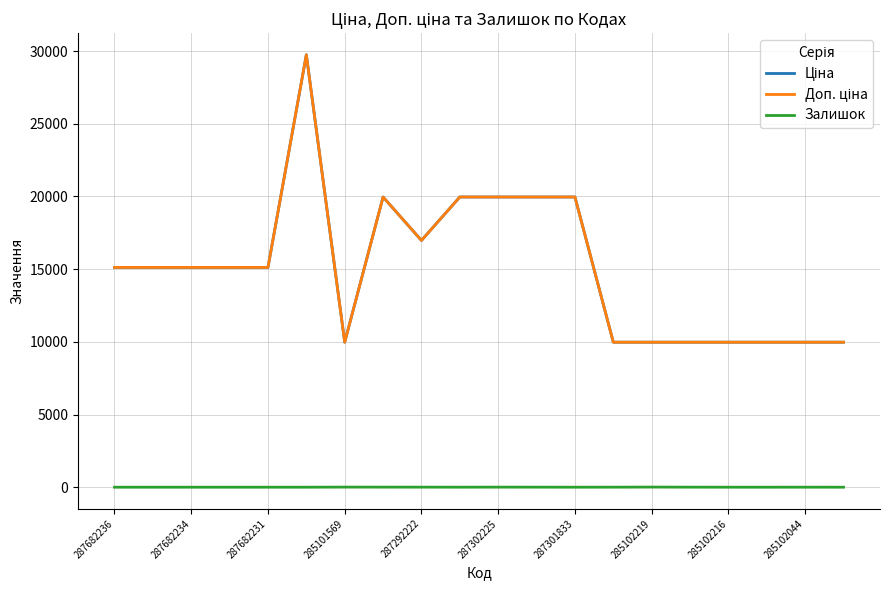

Does the chart have visible grid lines?

Yes